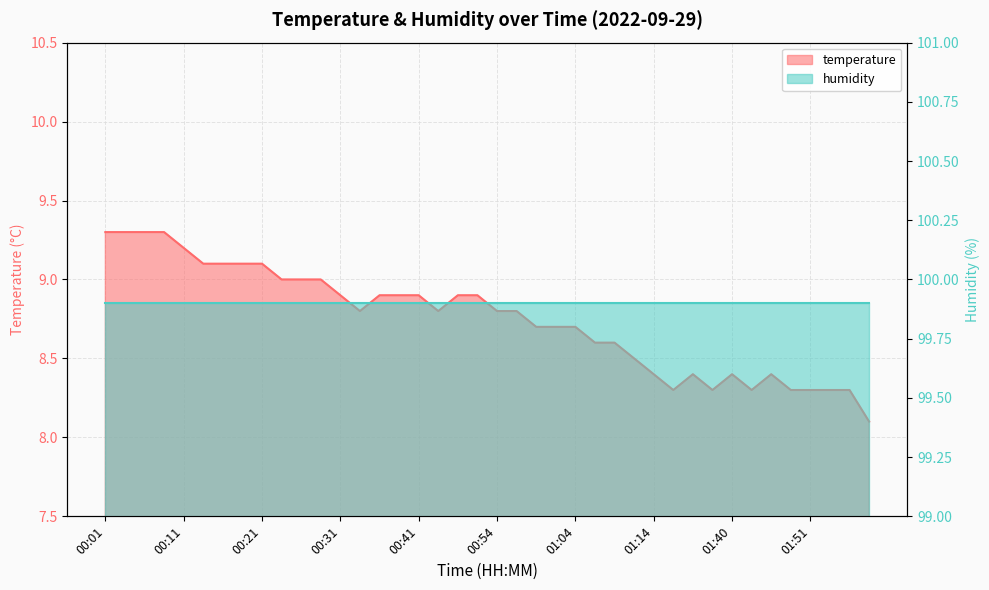

What is the greatest value displayed?

9.3